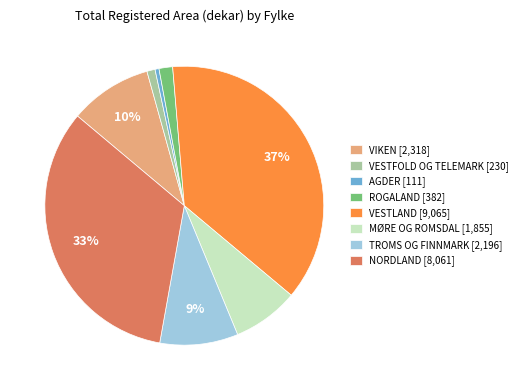

To the nearest percent, what is the difference between the VESTLAND [9,065] and VESTFOLD OG TELEMARK [230] slice percentages?

36%